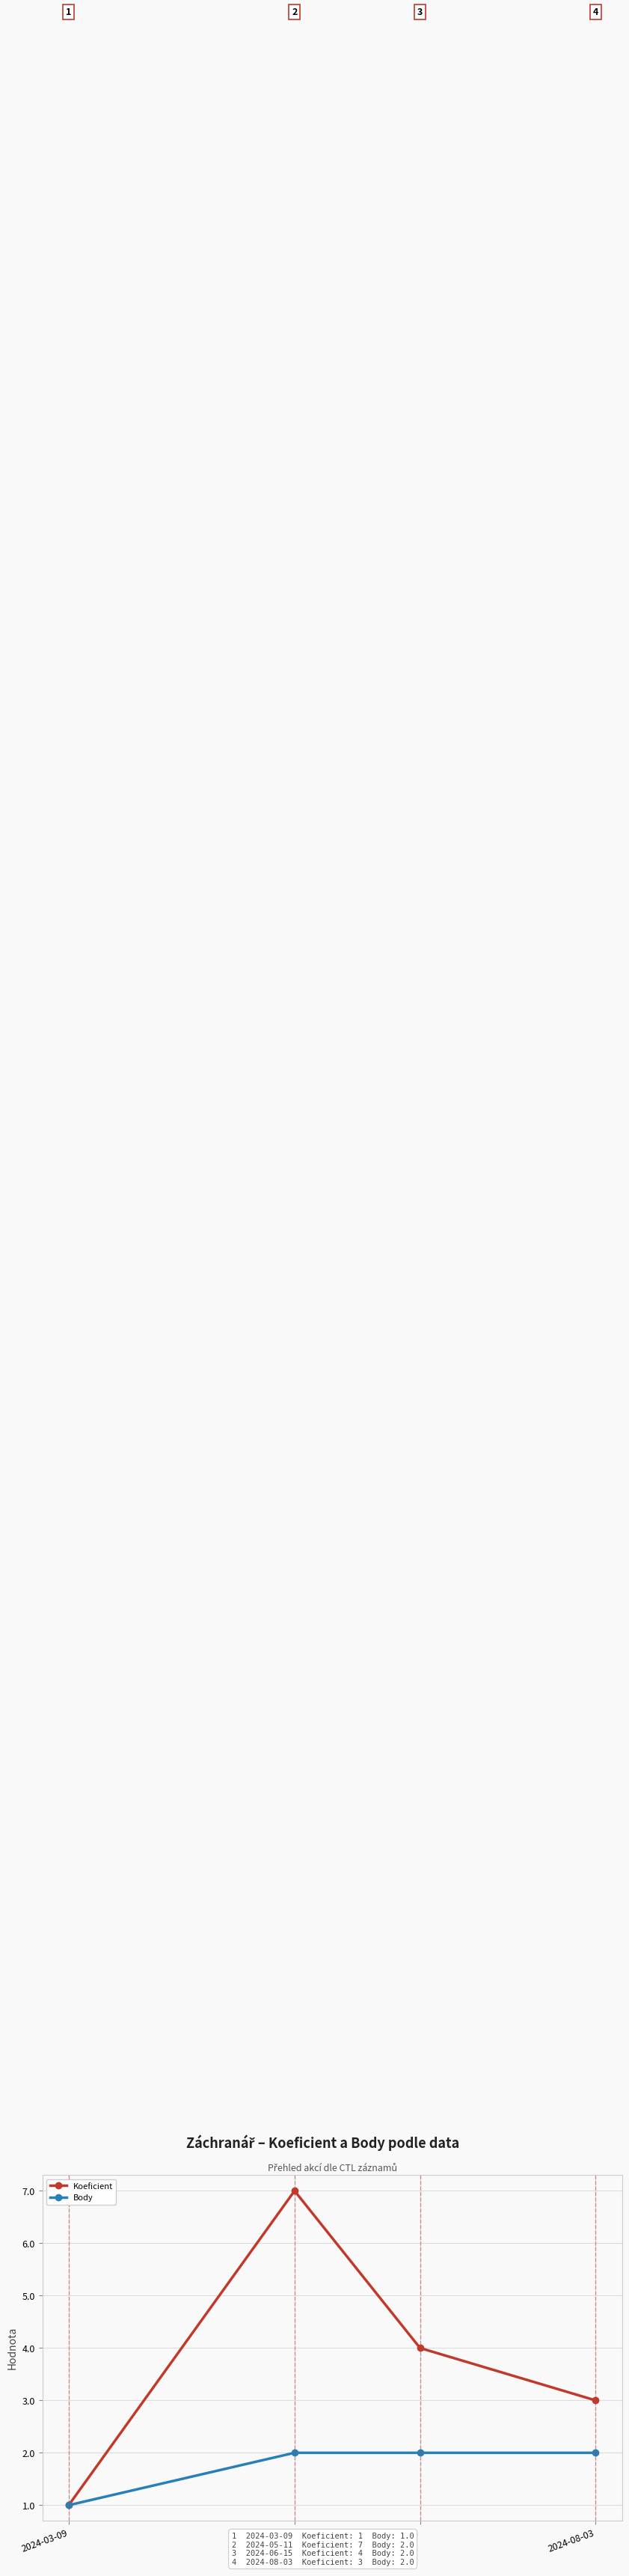

At which category does Koeficient reach its first local peak?

2024-05-11